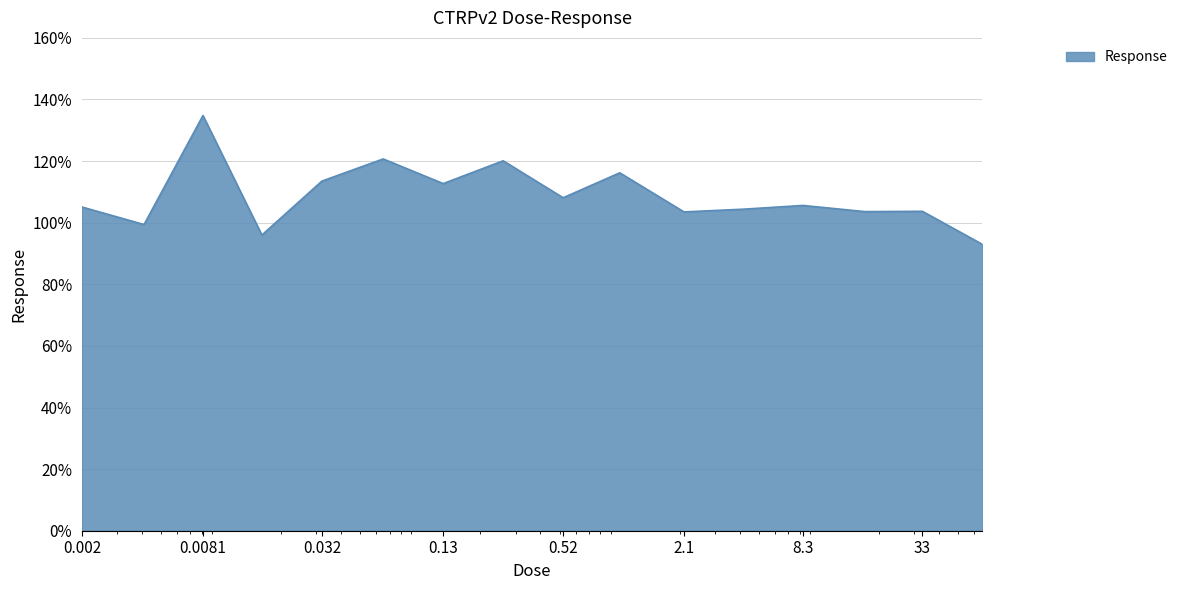

What is the minimum value shown in the chart?

93.0